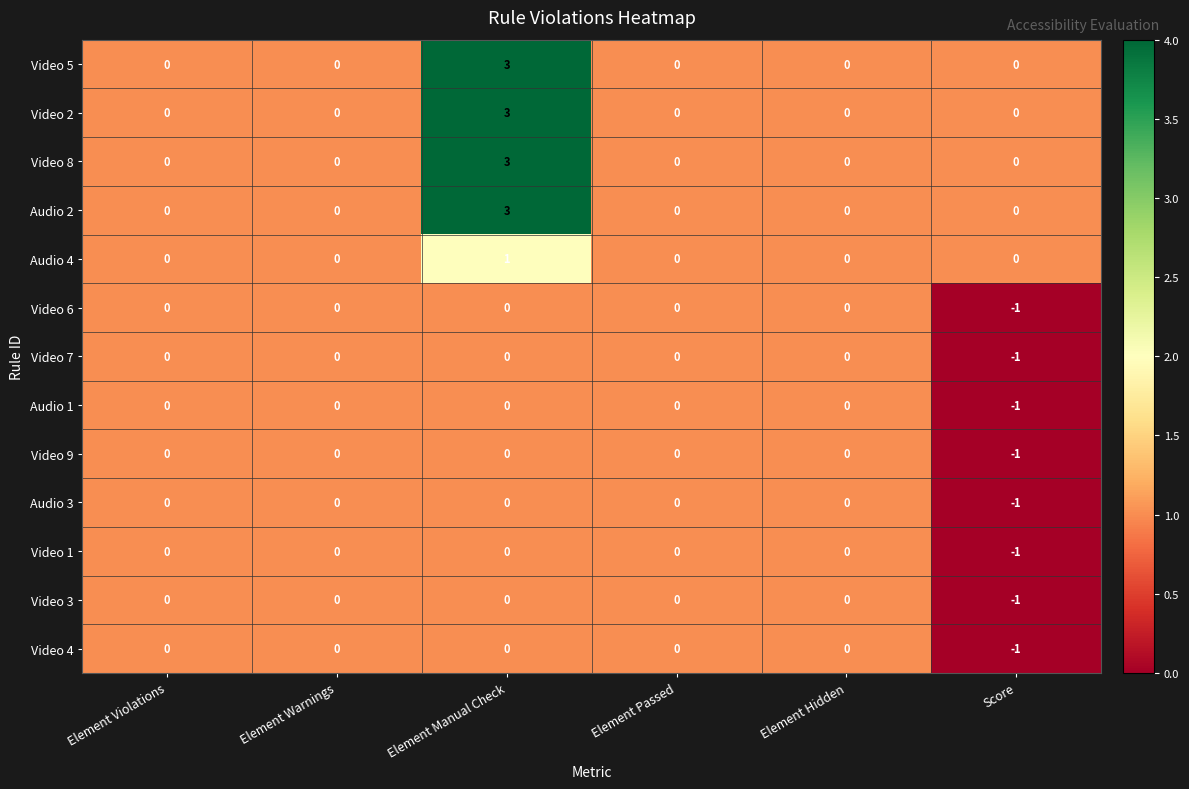

At which category does the chart reach its minimum across all series?

Score